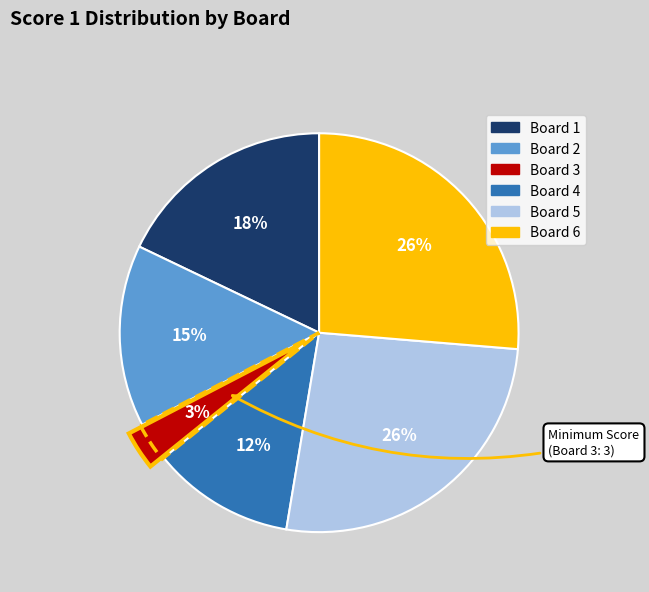

What percentage is the Board 5 slice, to the nearest percent?

26%